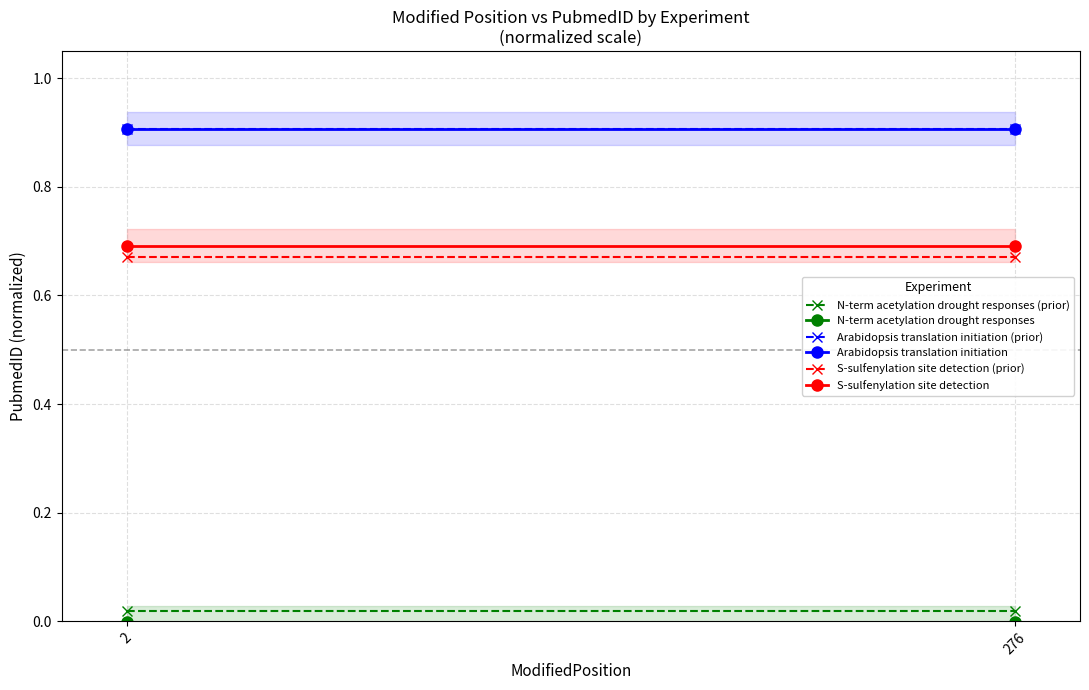

Which category has the highest value in the S-sulfenylation site detection (prior) series?

2